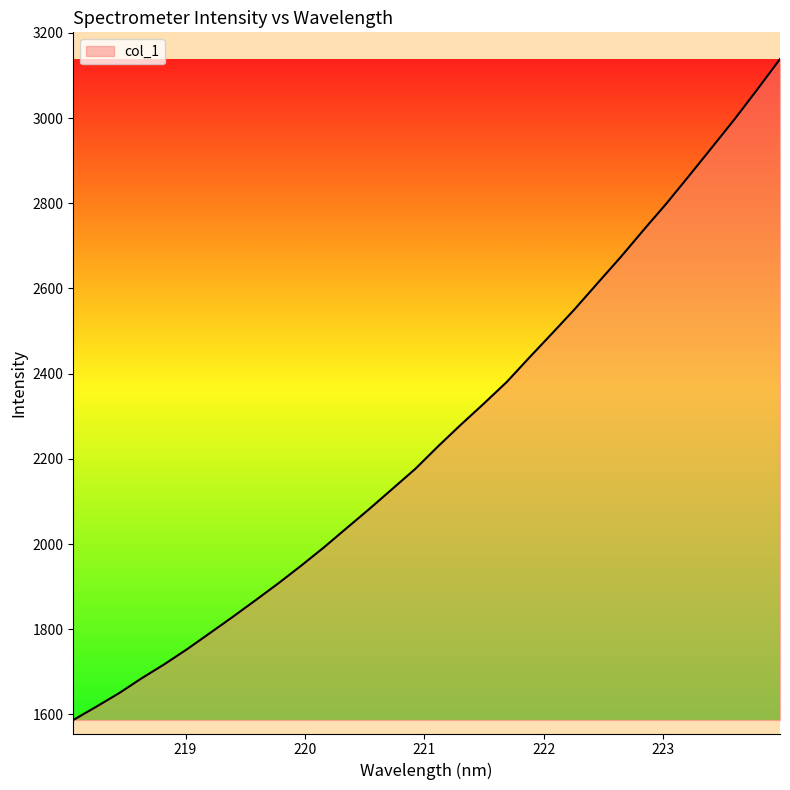

What is the greatest value displayed?

3138.4